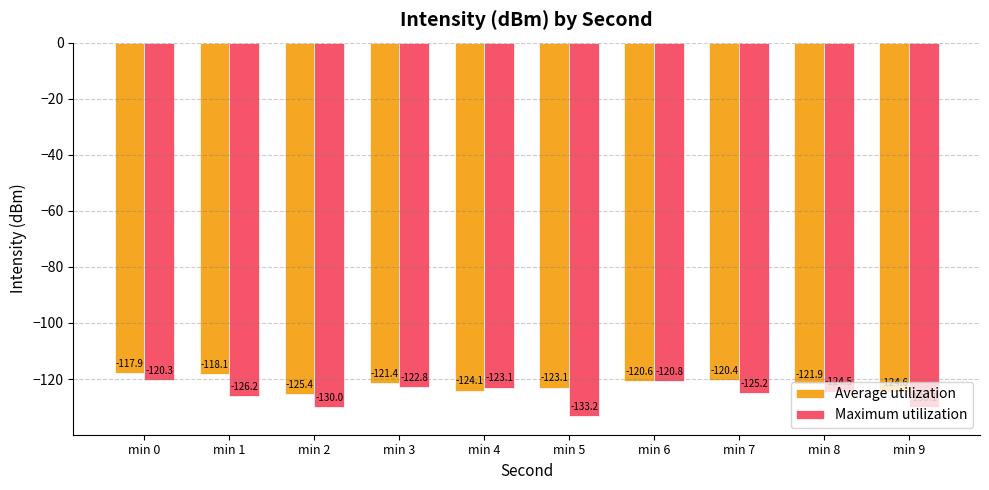

What is the spread (max minus min) of values at min 8?

2.6